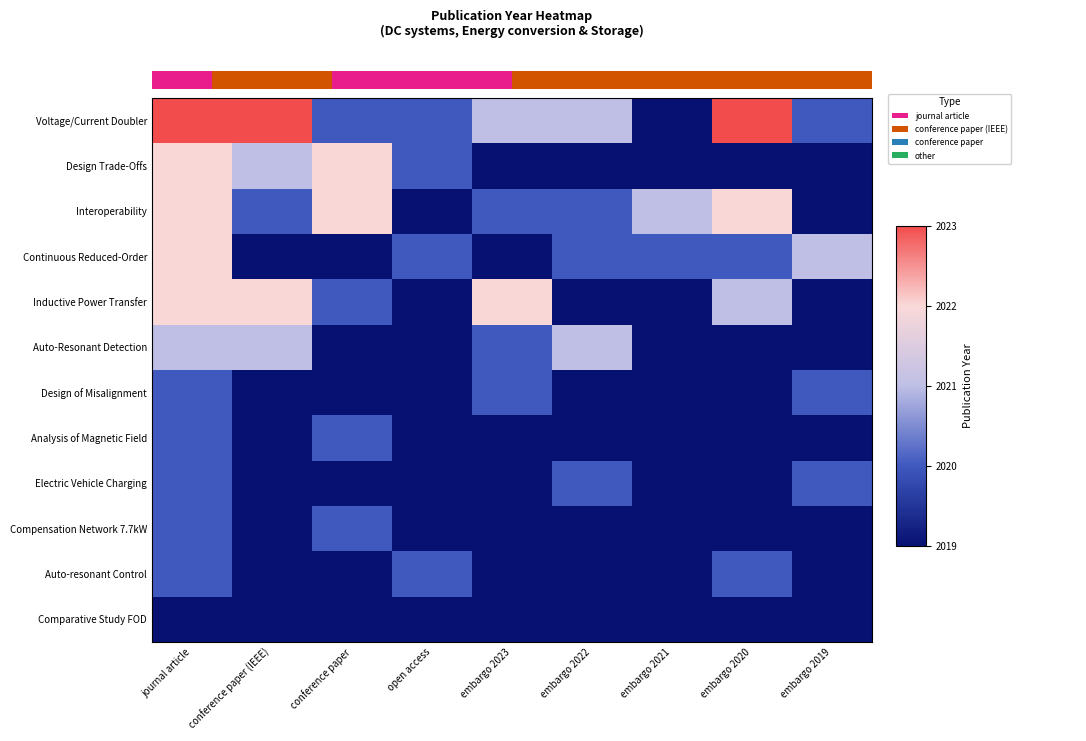

What is the difference between the highest and lowest values at embargo 2020?

4